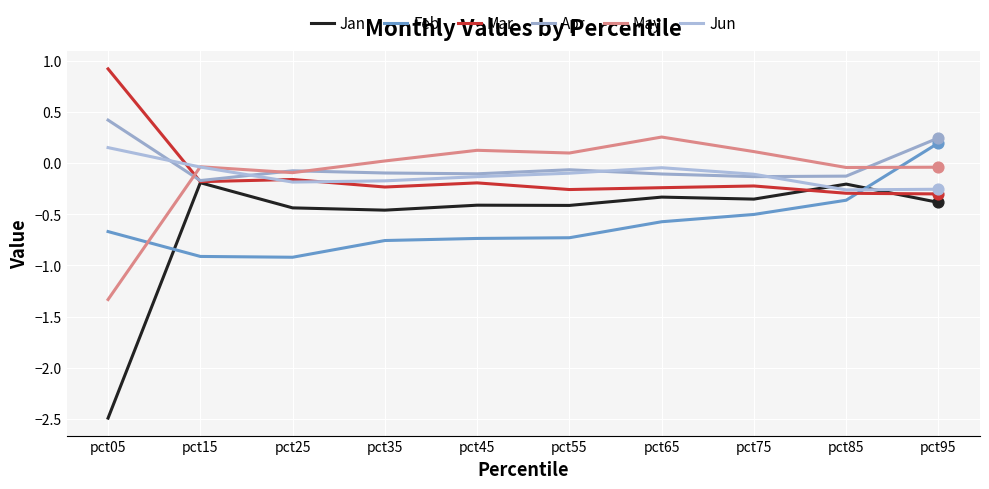

At which category is the sum across all series the highest?

pct95